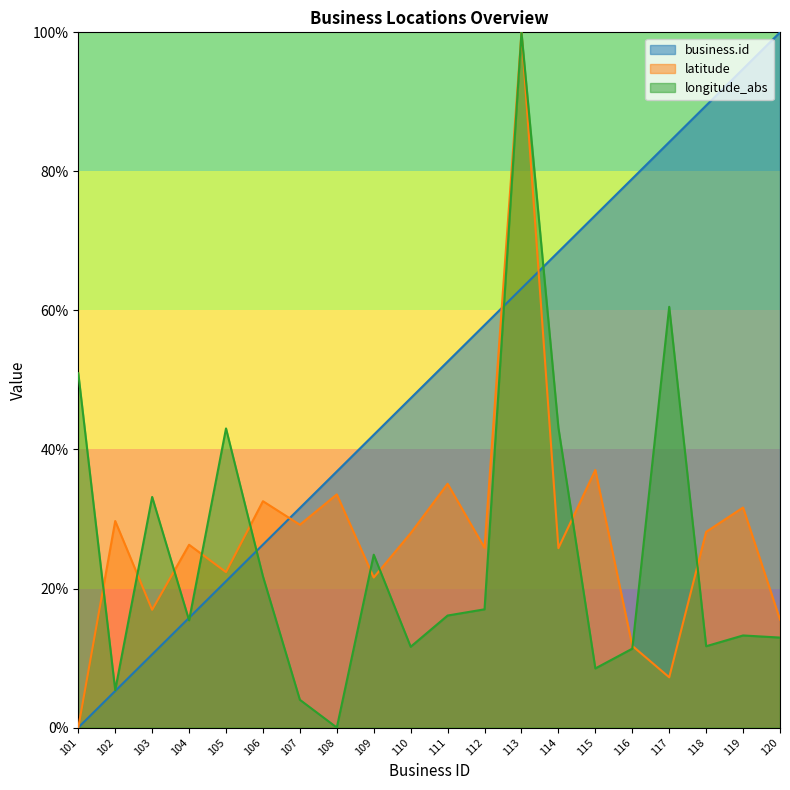

What is the difference between the maximum and minimum values in the latitude series?

100.0